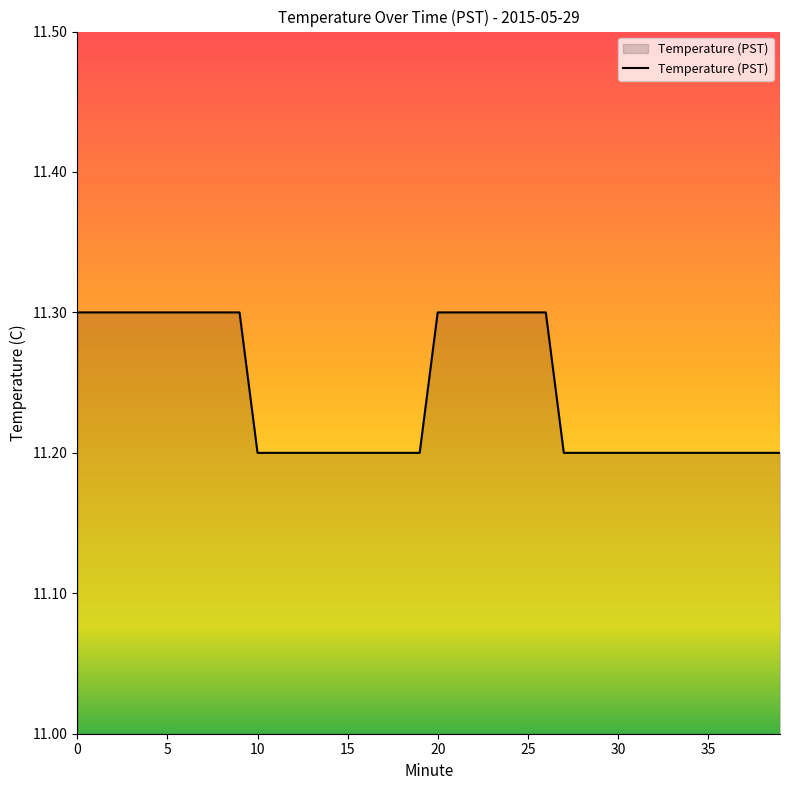

What is the greatest value displayed?

11.3